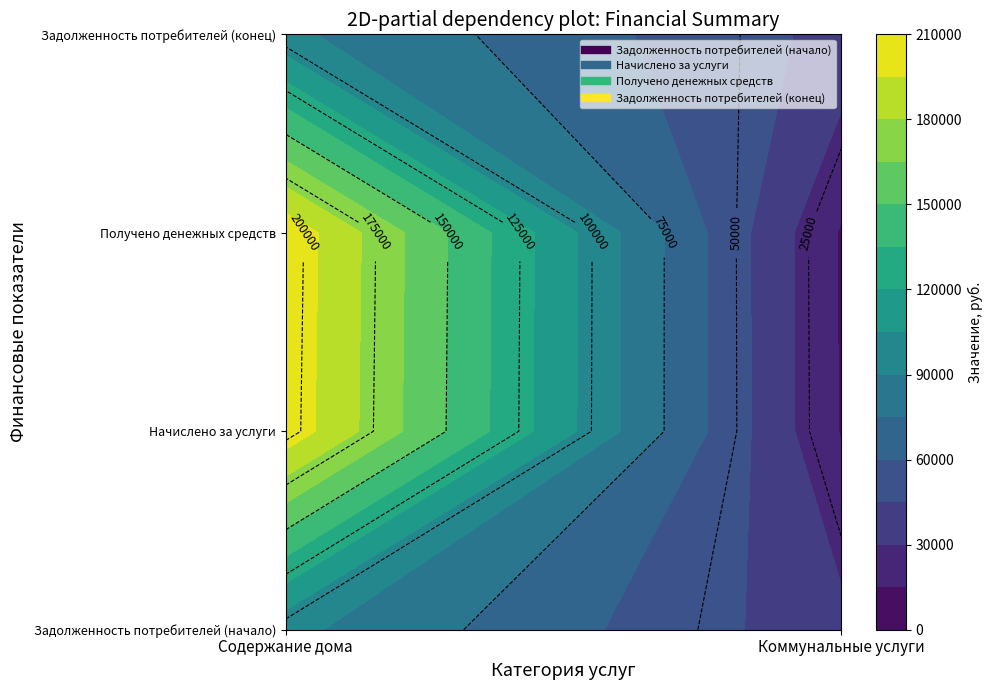

The value of Задолженность потребителей (конец) at Коммунальные услуги is 40468.4. True or false?

True